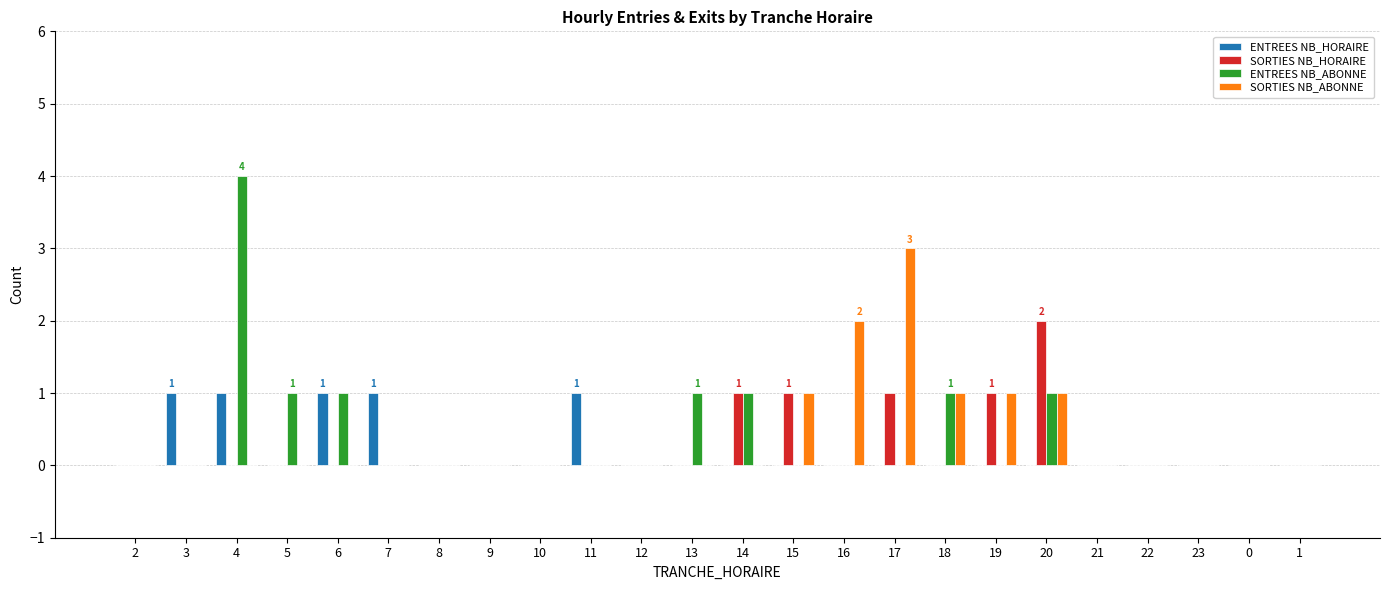

Is it true that ENTREES NB_ABONNE equals 4 at 4?

True